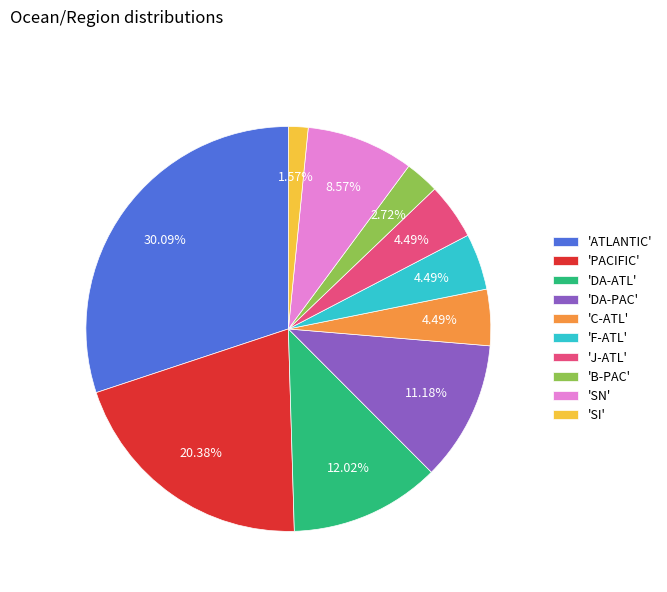

To the nearest percent, what is the difference between the largest and smallest slice percentages?

29%